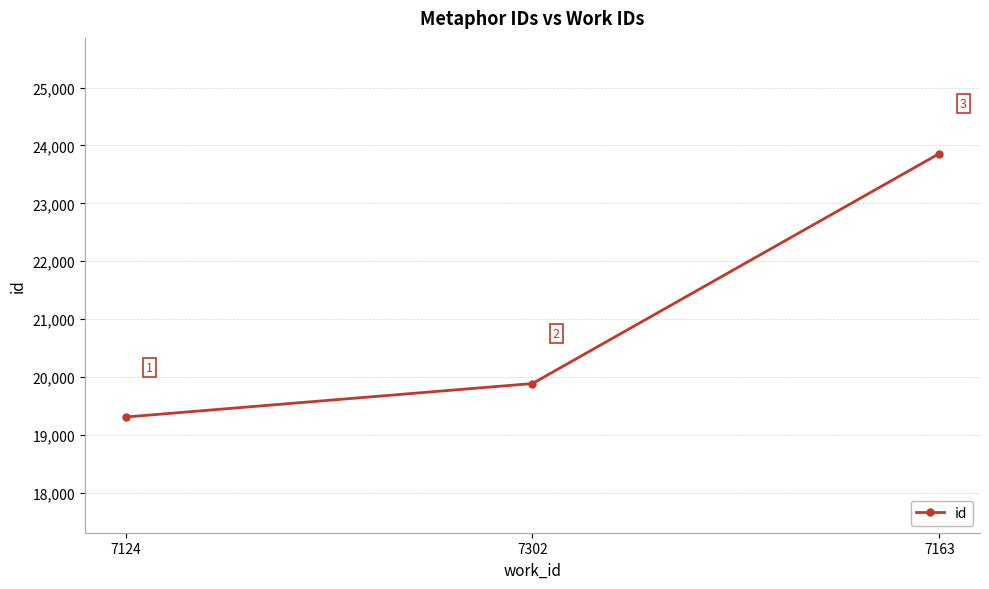

What is the sum of all values?

63051